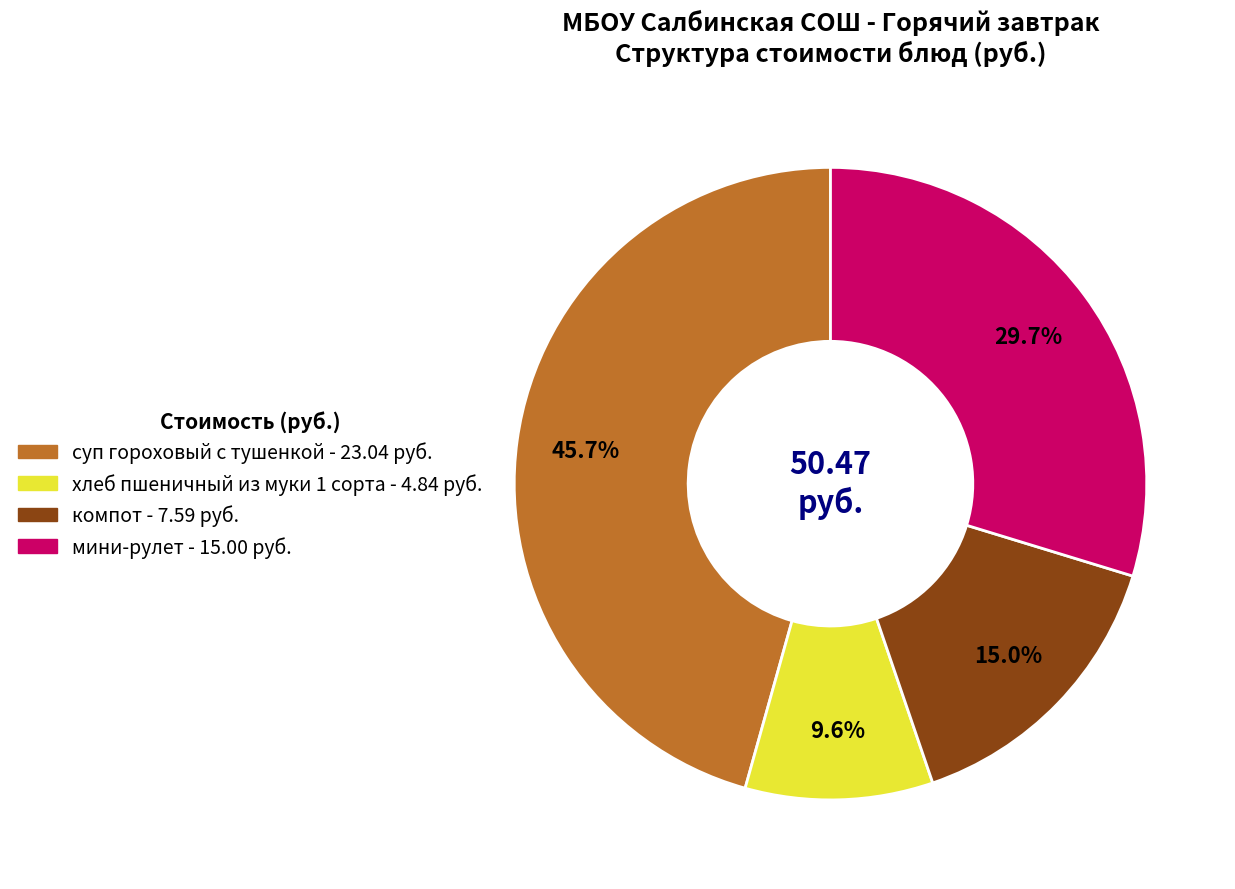

Is мини-рулет the majority of the pie?

No